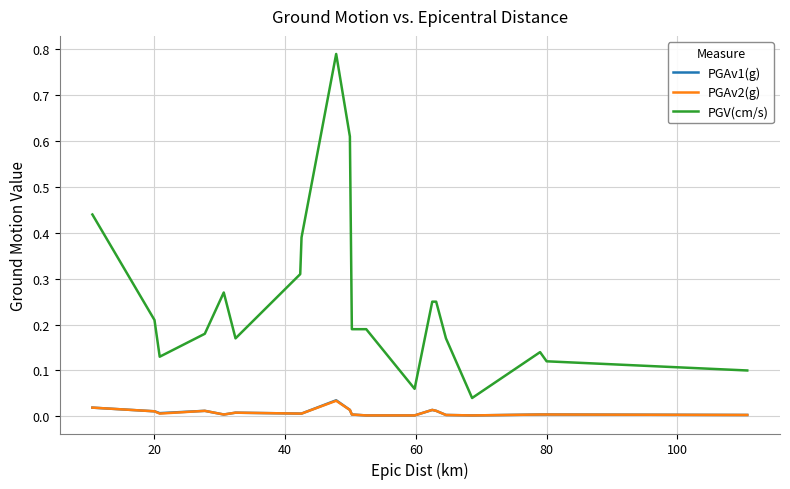

What is the sum of all PGV(cm/s) values?

5.0